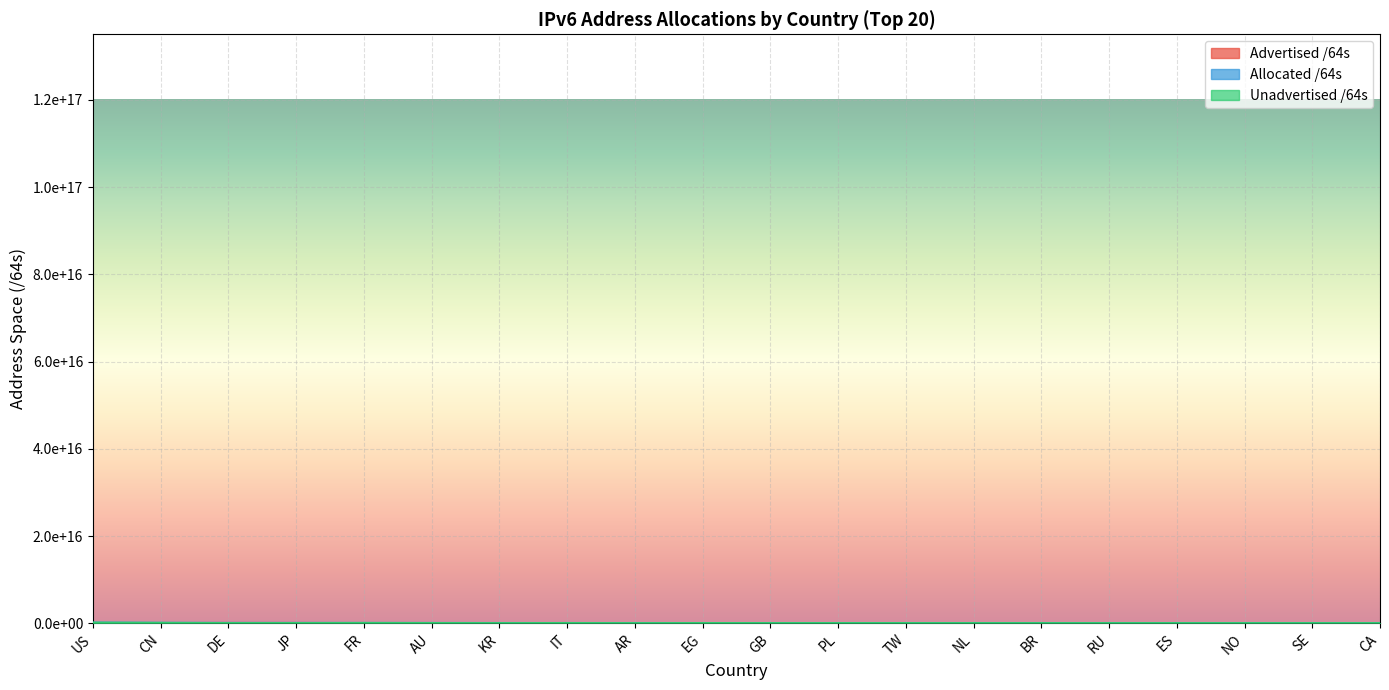

True or false: Advertised /64s has a value of 55834771456 at GB.

True